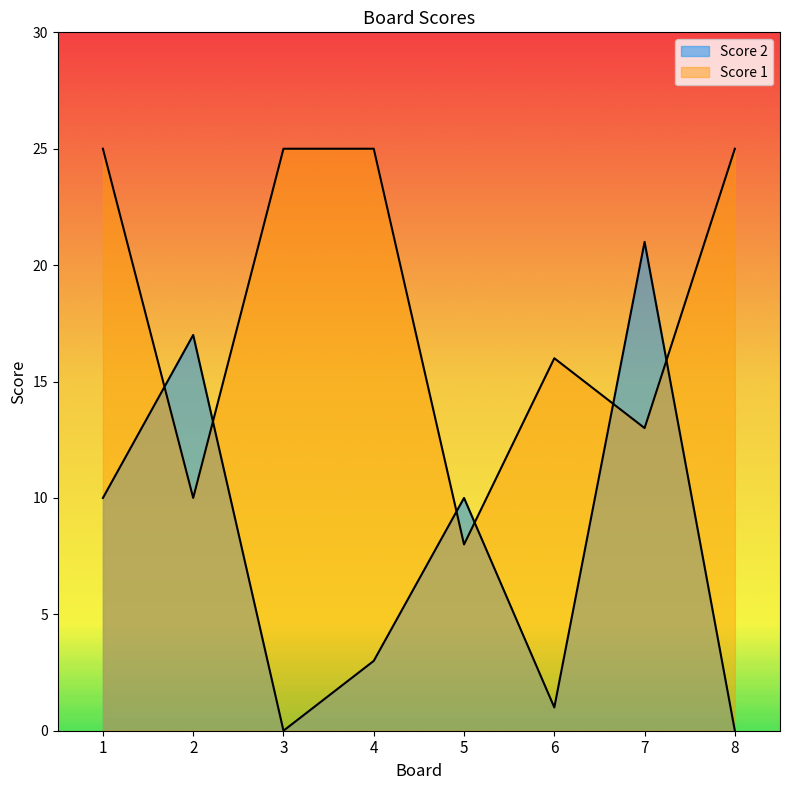

Where do Score 2 and Score 1 first cross each other?

1 and 2